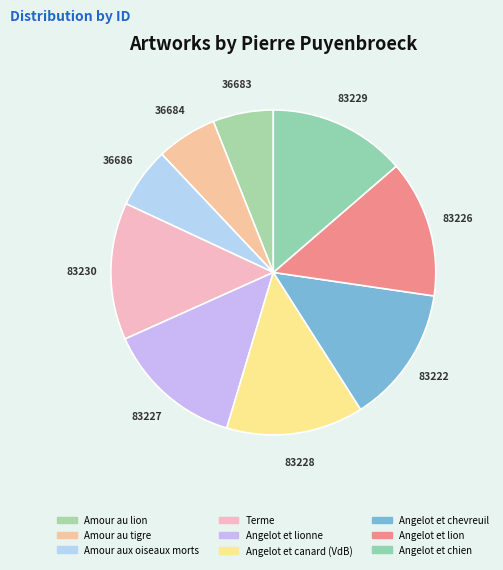

Is there any slice that represents more than half of the pie?

No